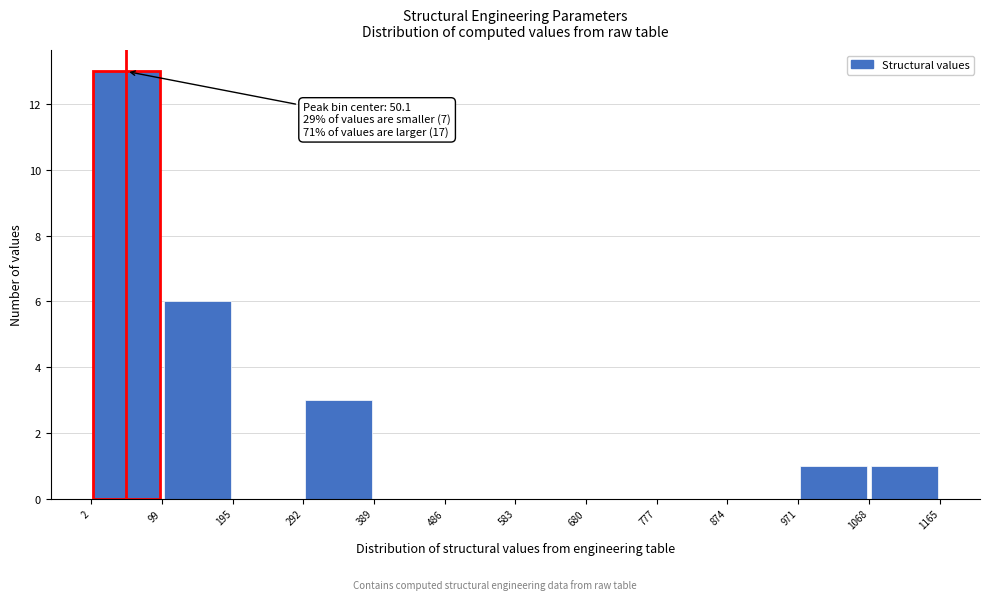

Over which range of the x-axis is the bar tallest?

2 to 99